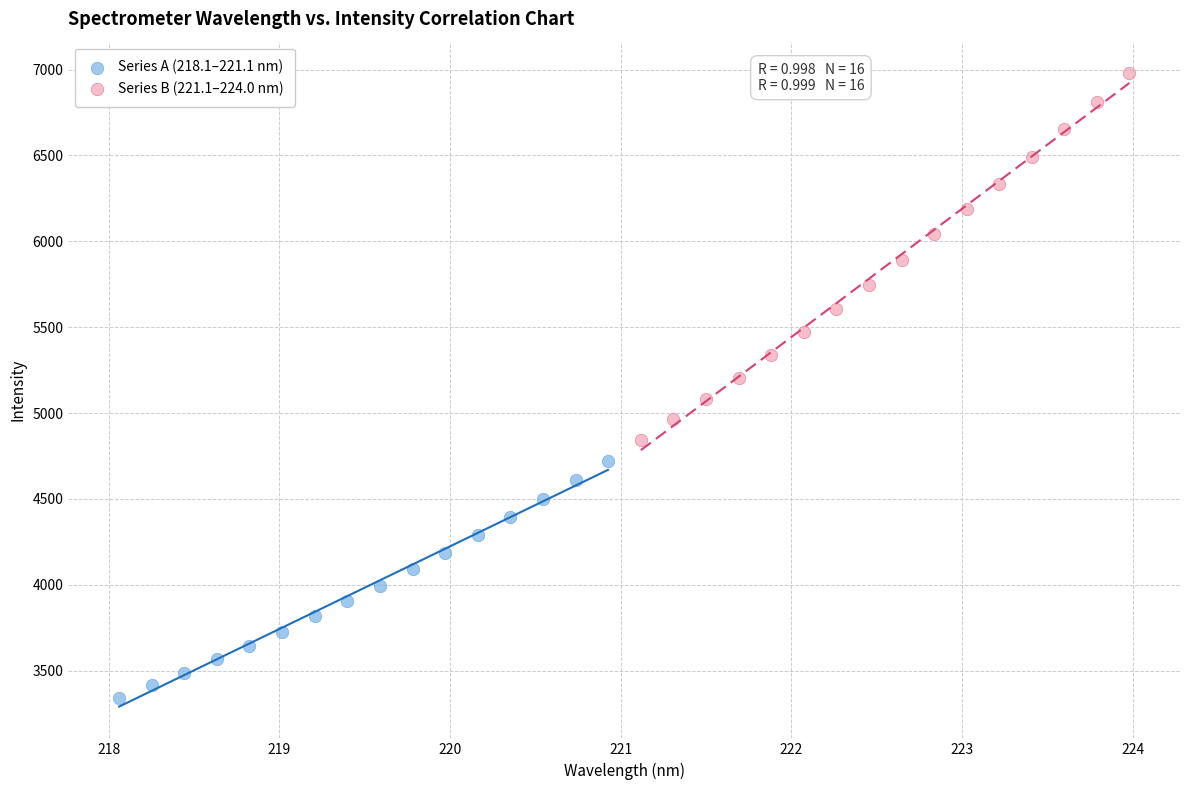

Which series reaches the minimum Y coordinate?

Series A (218.1–221.1 nm)